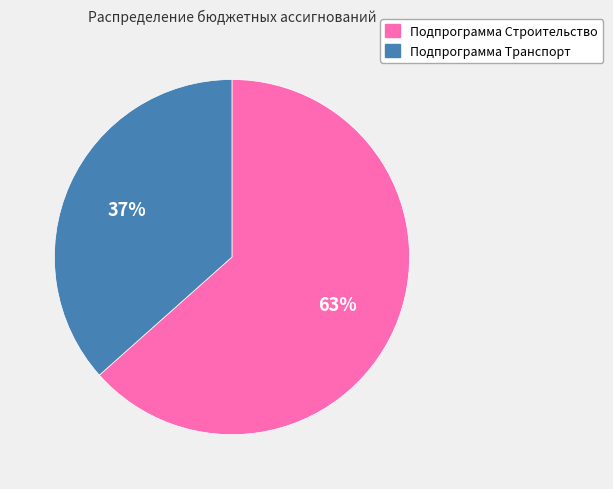

Do Подпрограмма Транспорт and Подпрограмма Строительство together represent more than half of the pie?

Yes